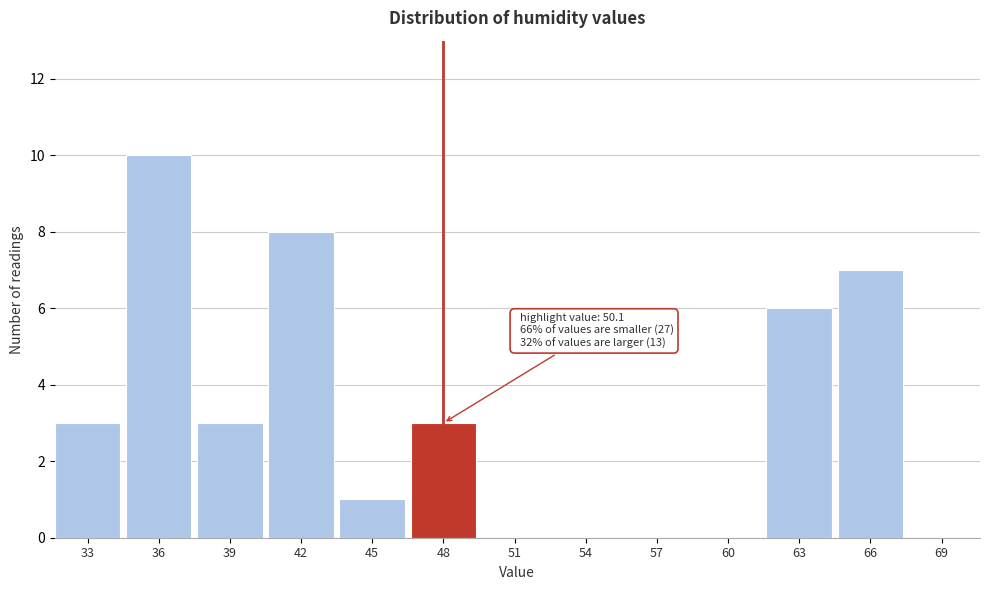

Reading left to right, what are all the values shown in this chart?

33=3	36=10	39=3	42=8	45=1	48=3	51=0	54=0	57=0	60=0	63=6	66=7	69=0